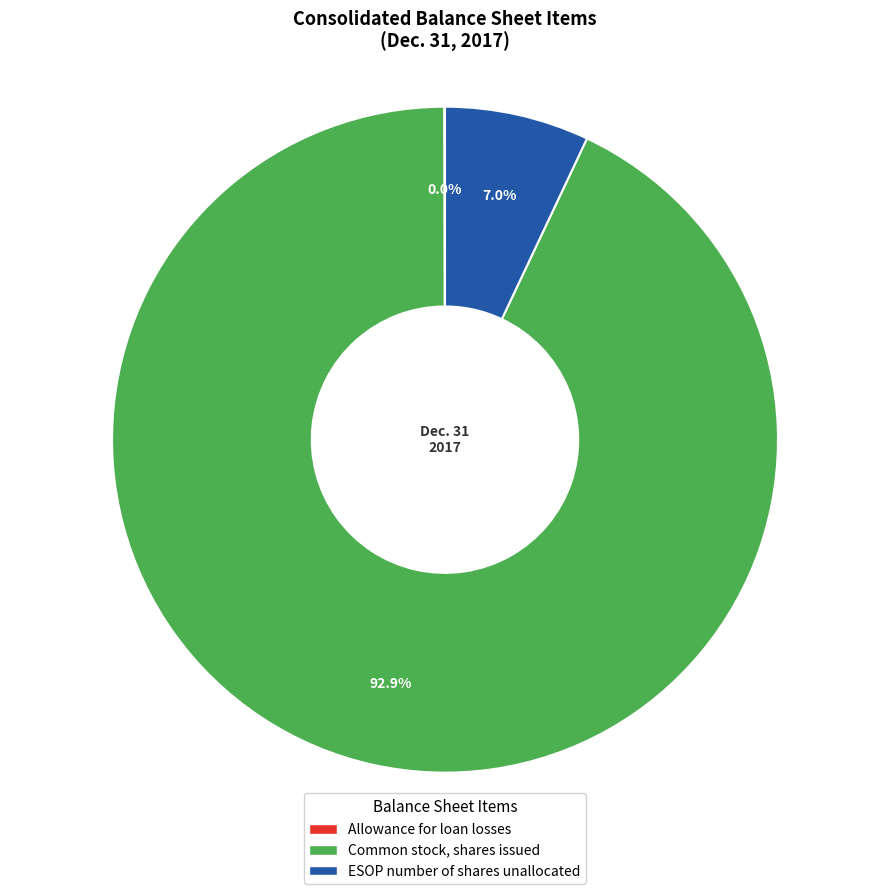

Between Common stock, shares issued and ESOP number of shares unallocated, which is larger?

Common stock, shares issued